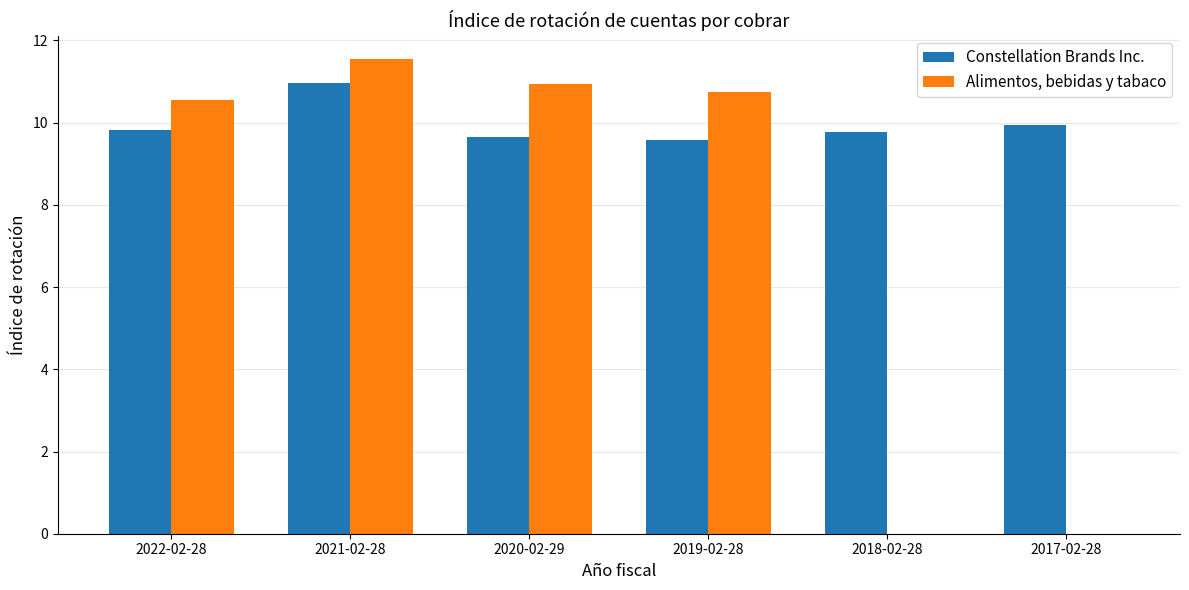

Is the value of Constellation Brands Inc. at 2020-02-29 greater than the value of Alimentos, bebidas y tabaco at 2018-02-28?

Yes